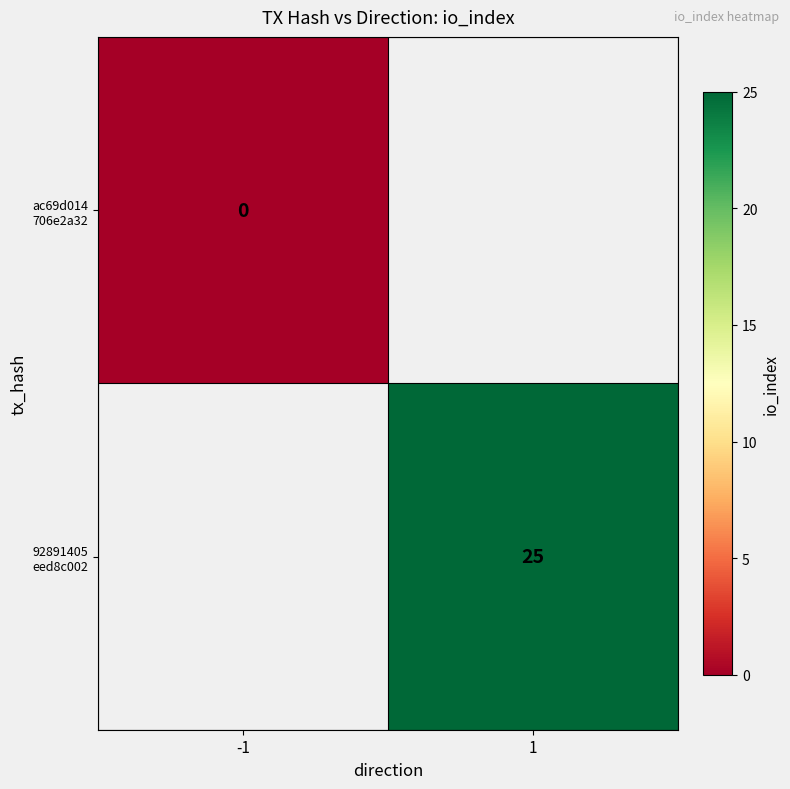

At which label does ac69d014 706e2a32 reach its minimum?

-1